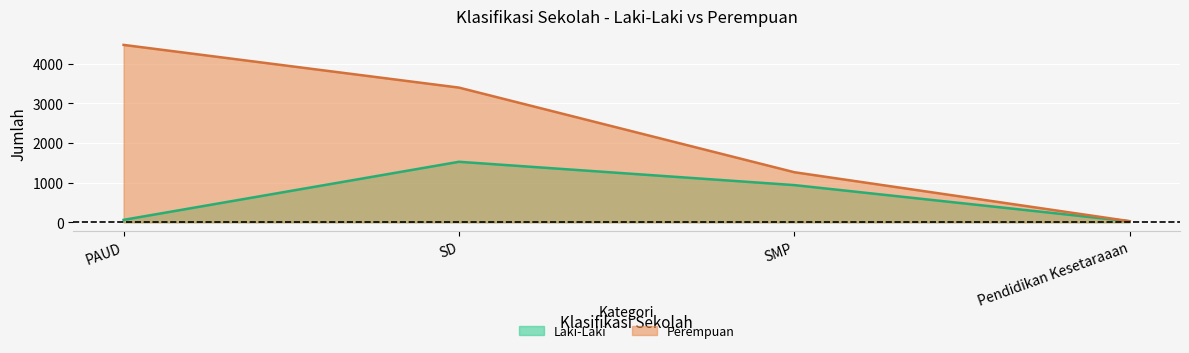

List the labels in order of Perempuan value, smallest first.

Pendidikan Kesetaraaan, SMP, SD, PAUD